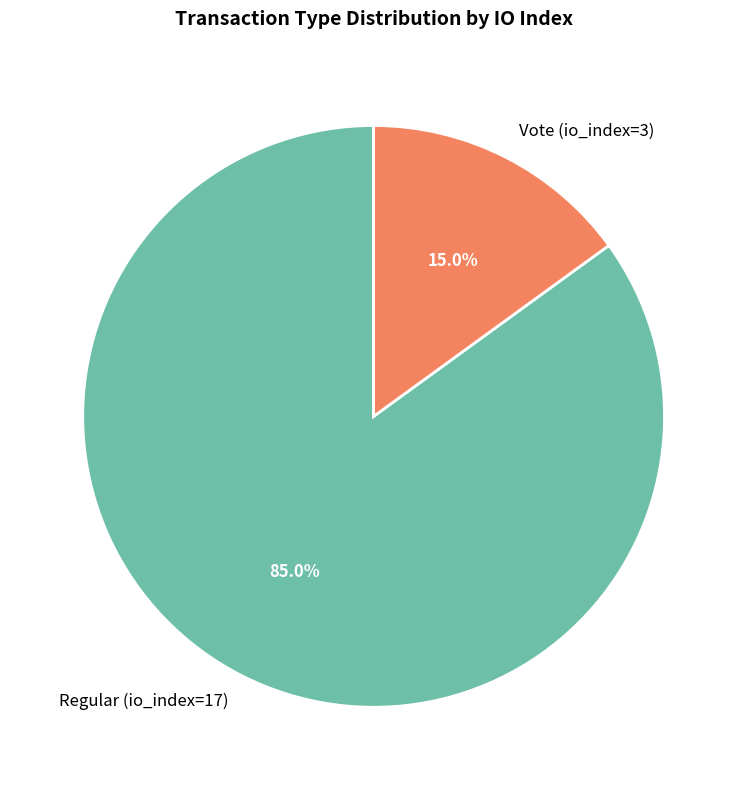

To the nearest percent, what is the average slice percentage?

50%